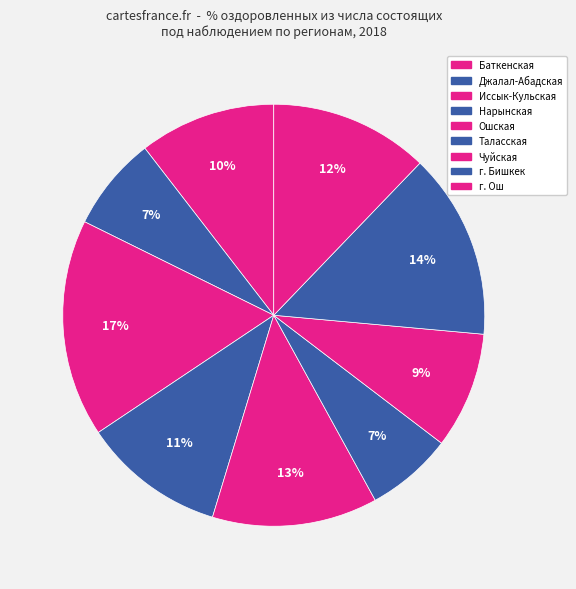

To the nearest percent, what is the average slice percentage?

11%